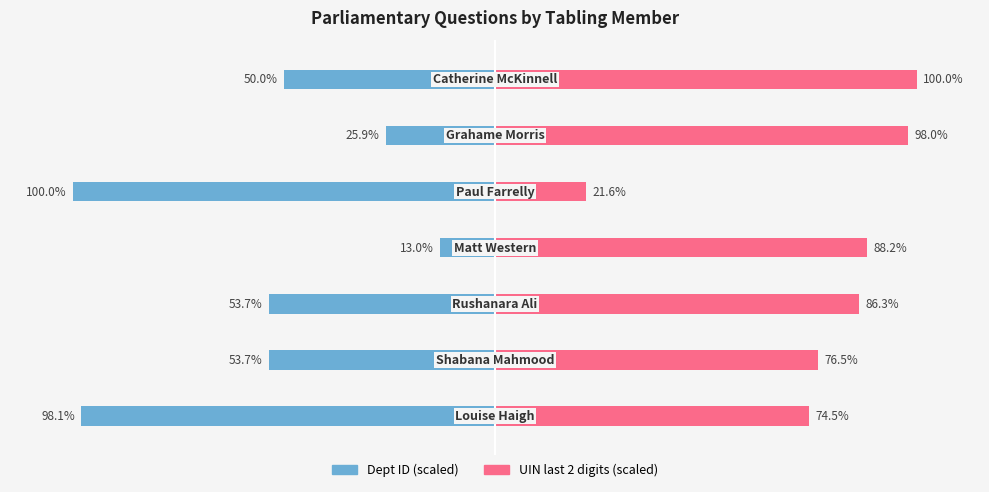

Reading left to right, list all the values displayed in this chart.

Dept ID (scaled): 0=-98.1	1=-53.7	2=-53.7	3=-13.0	4=-100.0	5=-25.9	6=-50.0
UIN last 2 digits (scaled): 0=74.5	1=76.5	2=86.3	3=88.2	4=21.6	5=98.0	6=100.0